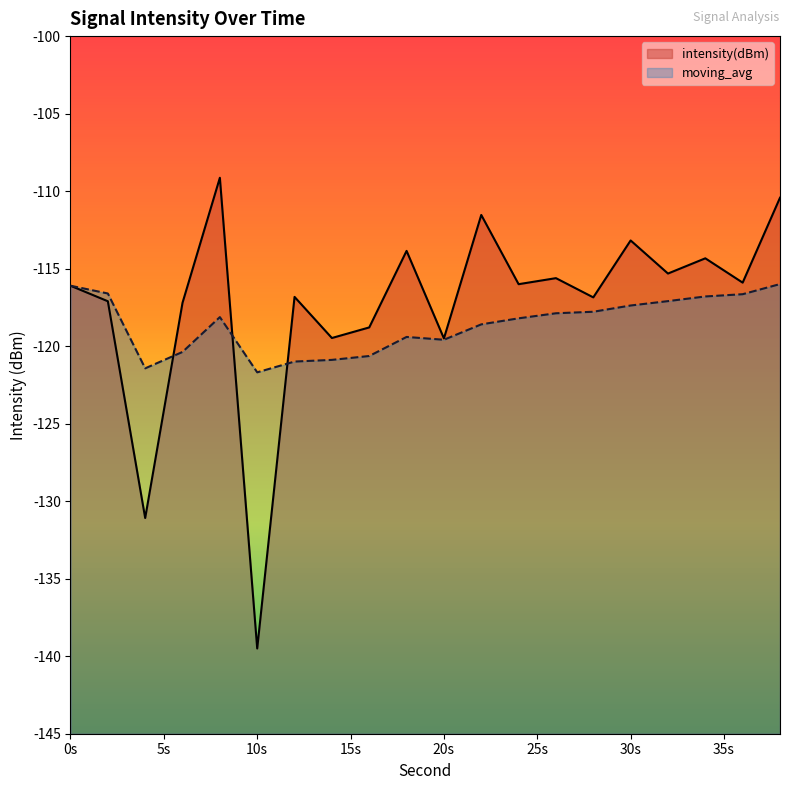

What is the value of the intensity(dBm) point at the 13th from the left?

-116.0